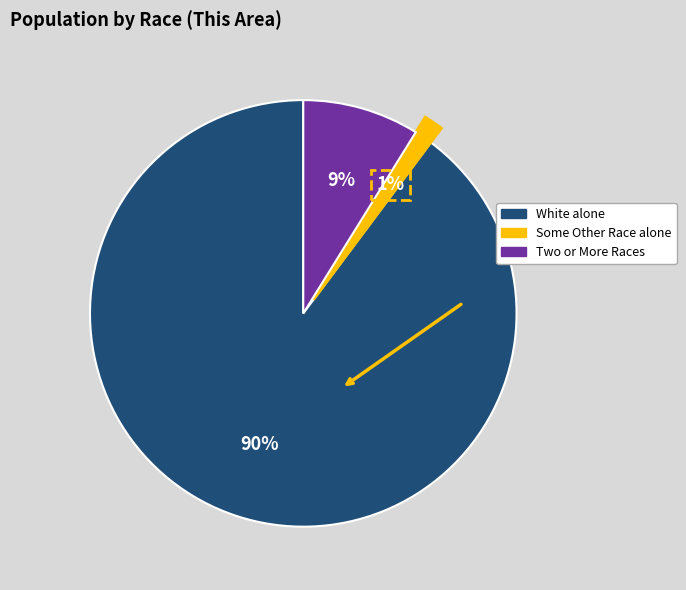

To the nearest percent, what is the average slice percentage?

33%